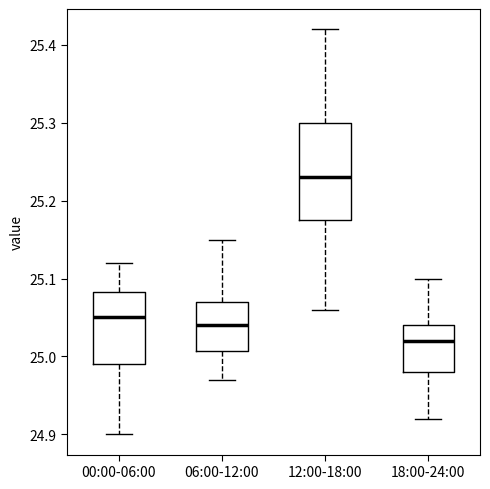

Which box's median line is the highest?

12:00-18:00